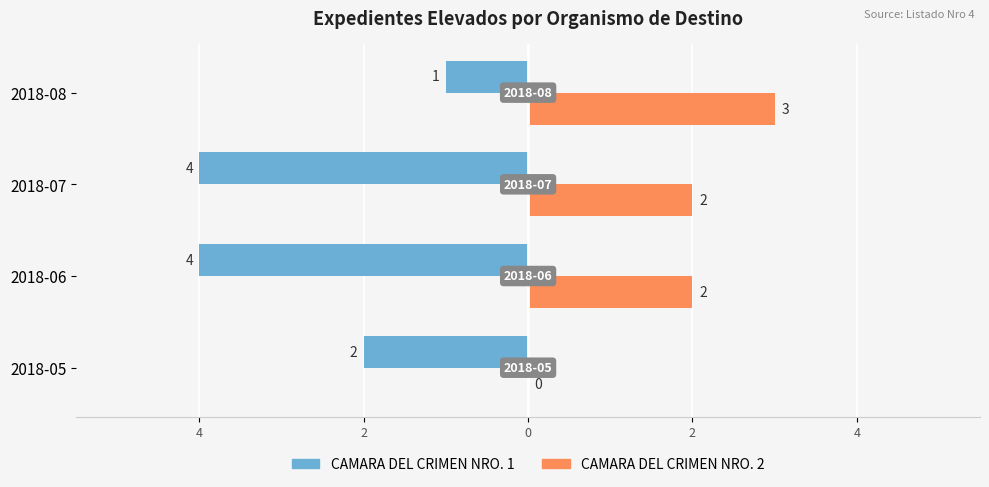

What is the value of the CAMARA DEL CRIMEN NRO. 2 bar at the 2nd from the left?

2